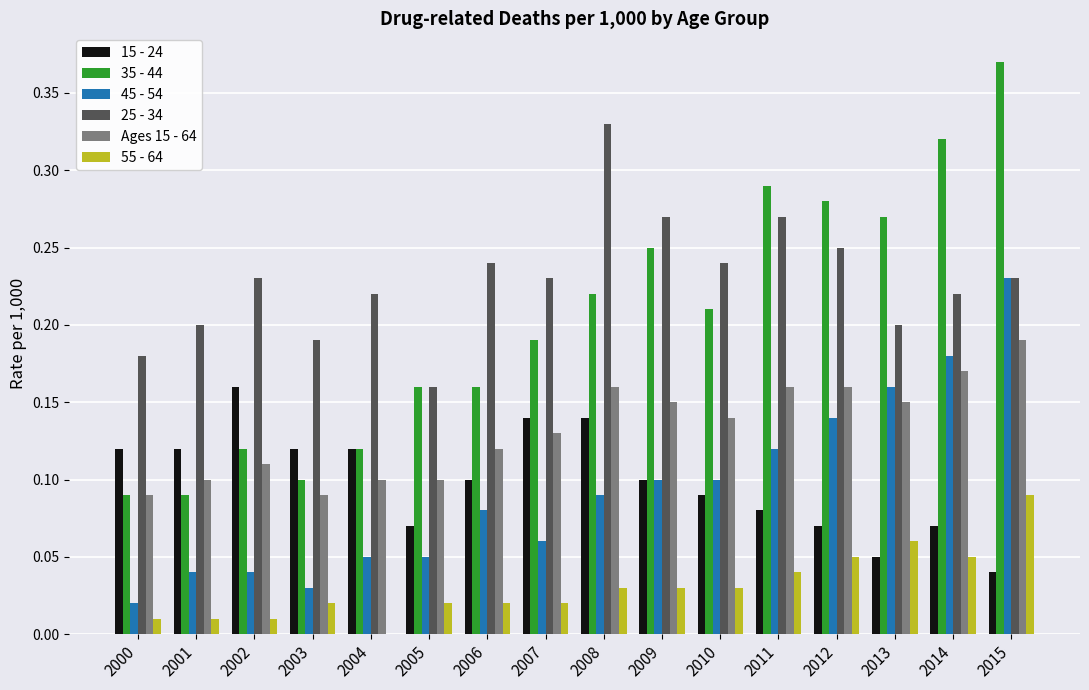

Which label corresponds to the largest value in the chart?

2015